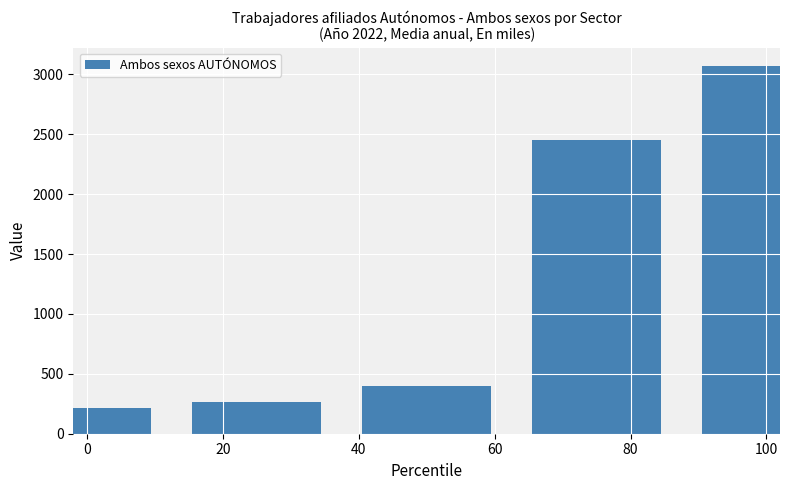

What is the difference between the second highest and second lowest values?

2189.7